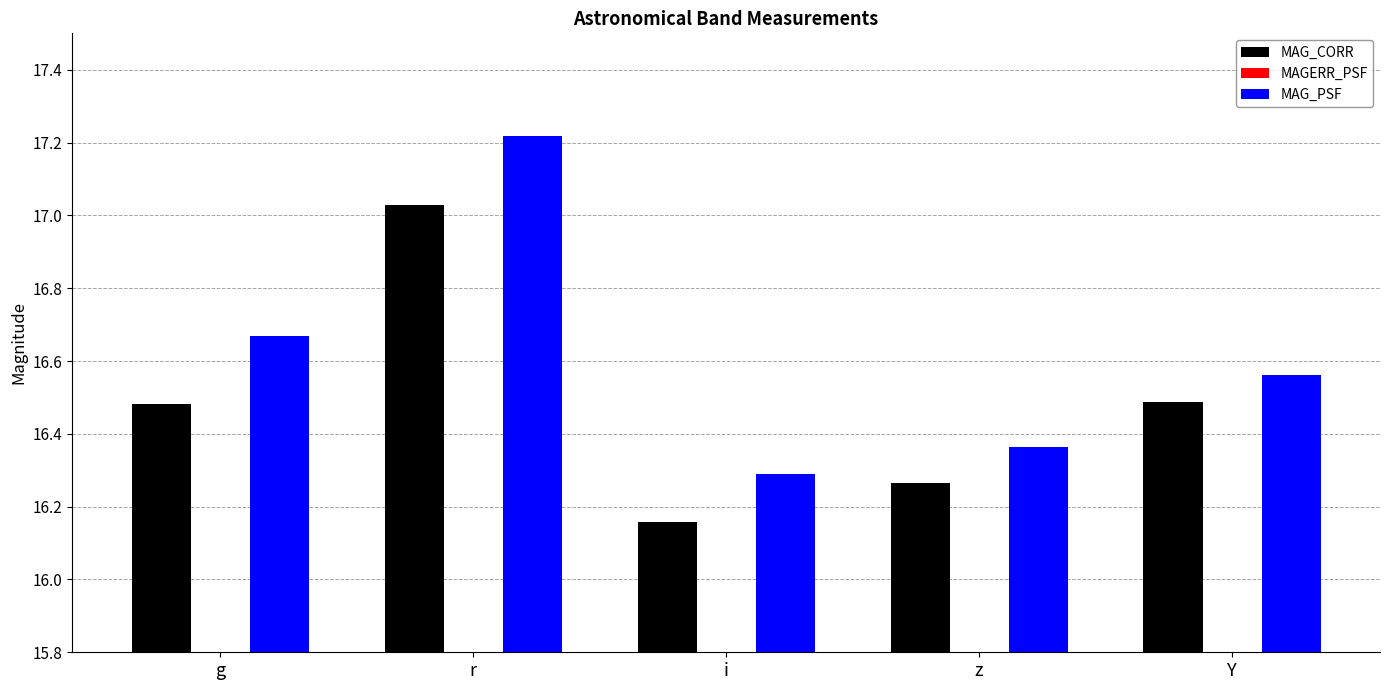

What is the value of the MAG_CORR bar at the 3rd from the left?

16.2